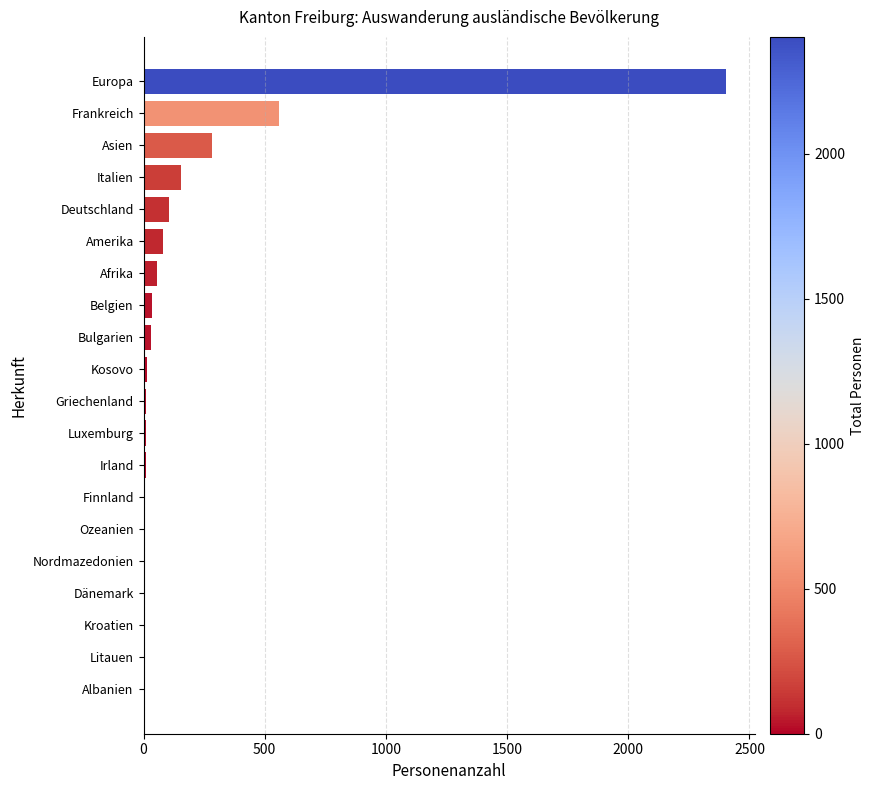

Between Frankreich and Italien, which is larger?

Frankreich